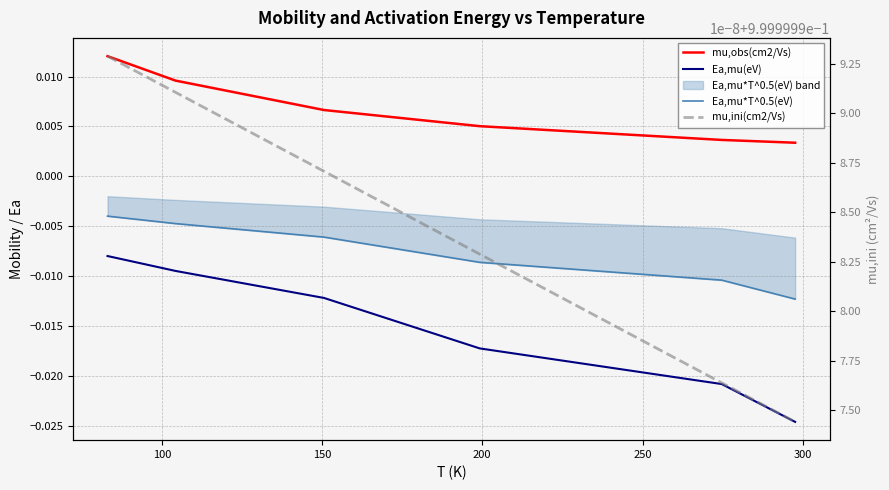

True or false: mu,ini(cm2/Vs) and Ea,mu(eV) cross at least once.

False